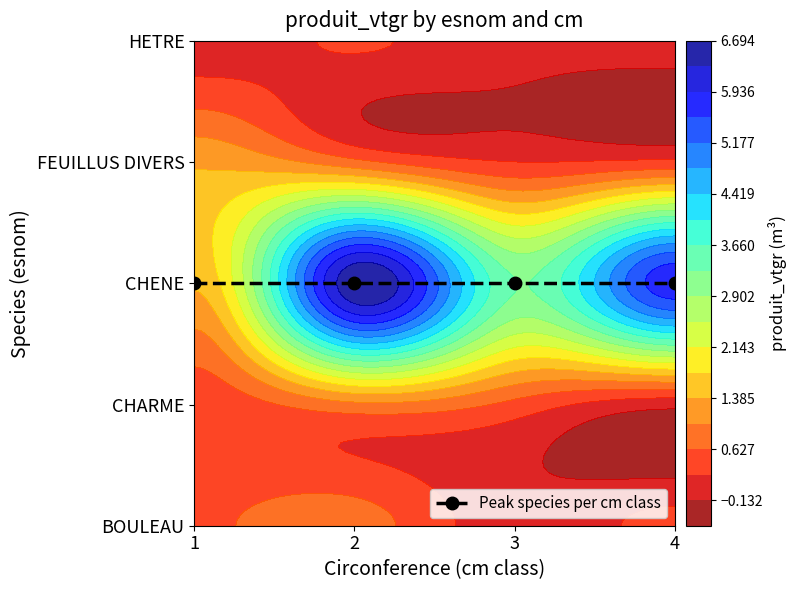

Reading left to right, extract all data points from this chart.

BOULEAU: 0.6	0.8	0.0	0.4
CHARME: 0.4	0.9	0.5	0.0
CHENE: 1.4	6.6	3.3	5.8
FEUILLUS DIVERS: 1.3	0.7	0.2	0.3
HETRE: 0.1	0.3	0.0	0.0